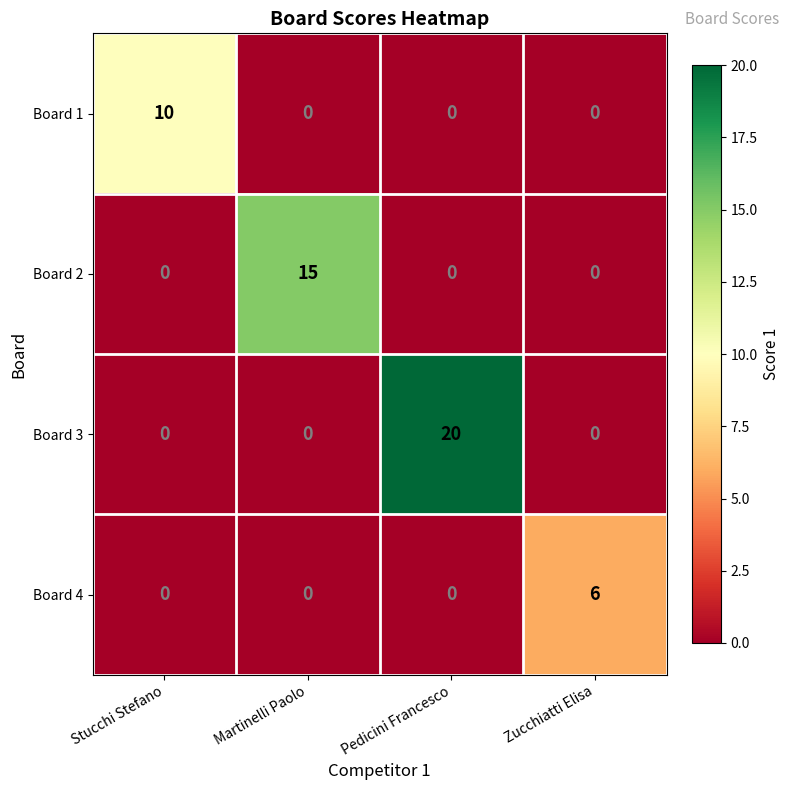

Count the Board 2 values in the range 0 to 15.

4